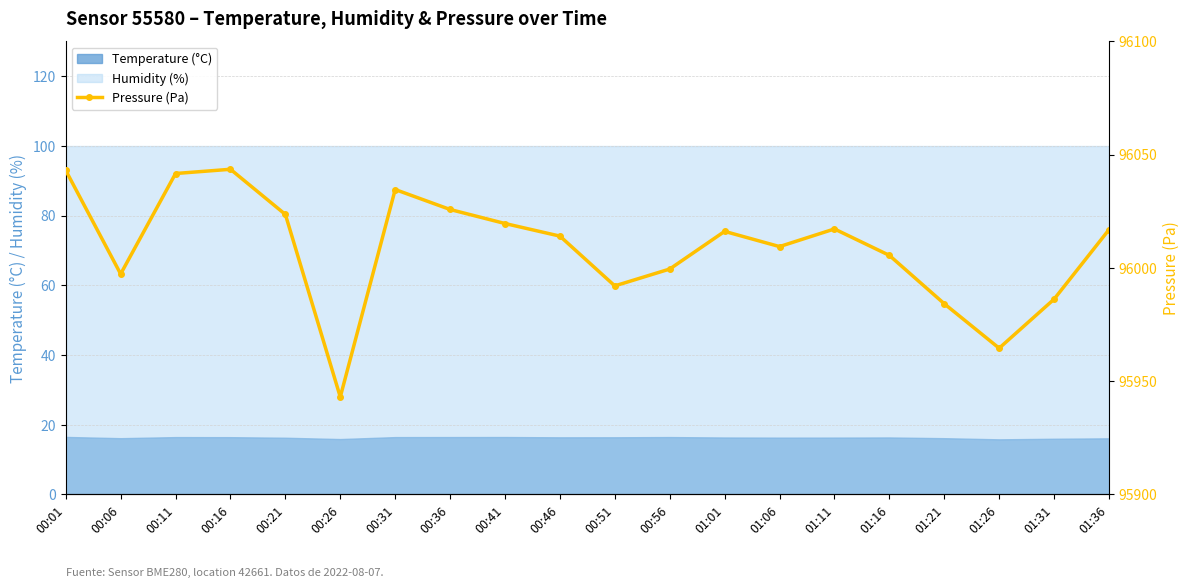

What is the sum of all values?

1920177.2